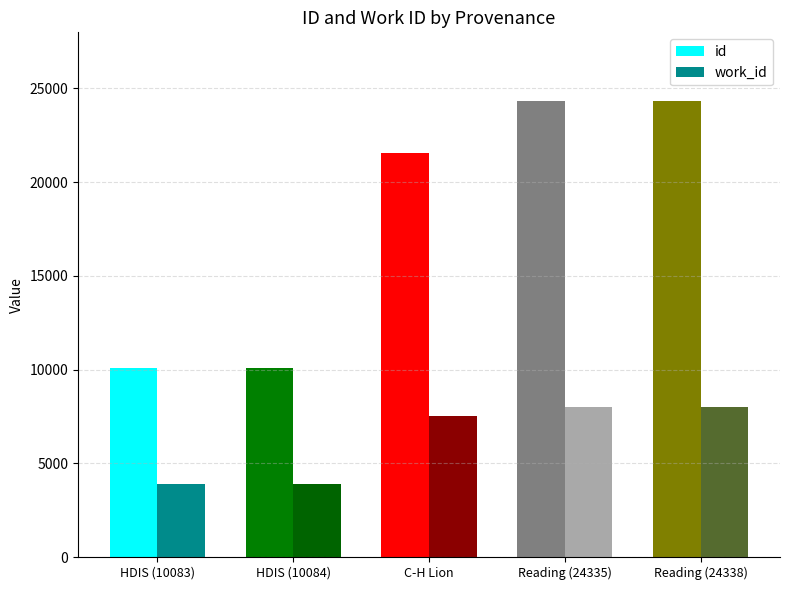

Is the value of work_id at C-H Lion greater than the value of id at Reading (24335)?

No